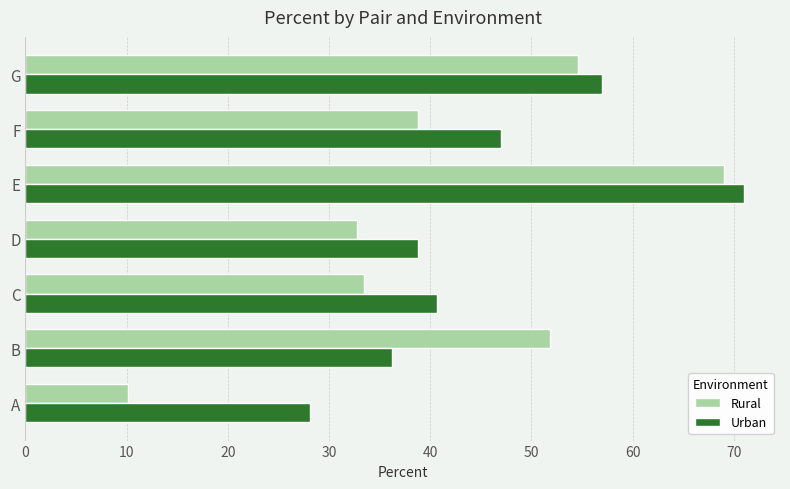

True or false: Urban has a value of 8.6 at C.

False